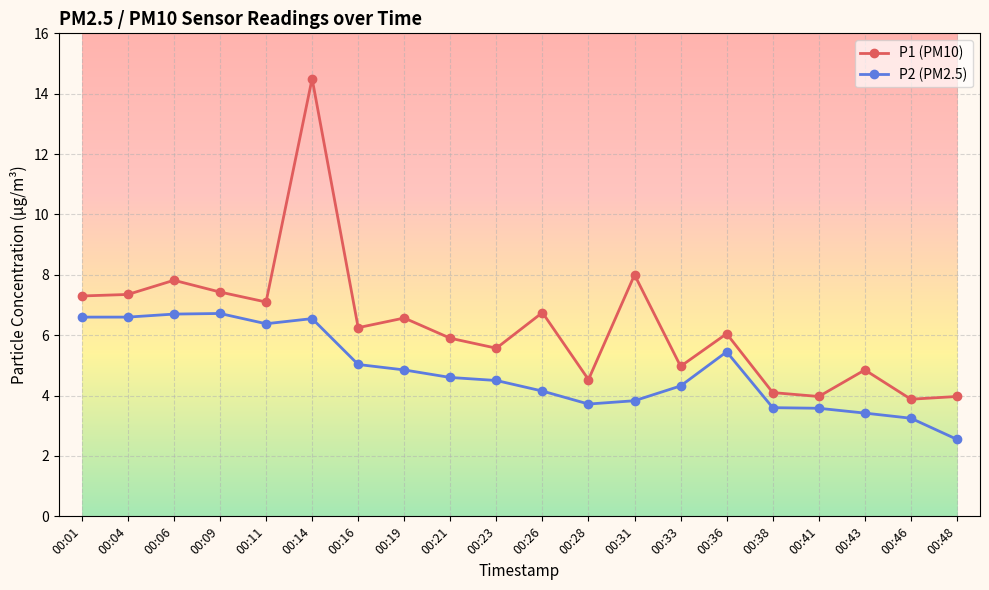

True or false: P2 (PM2.5) has more than 2 points higher than both neighbors.

True